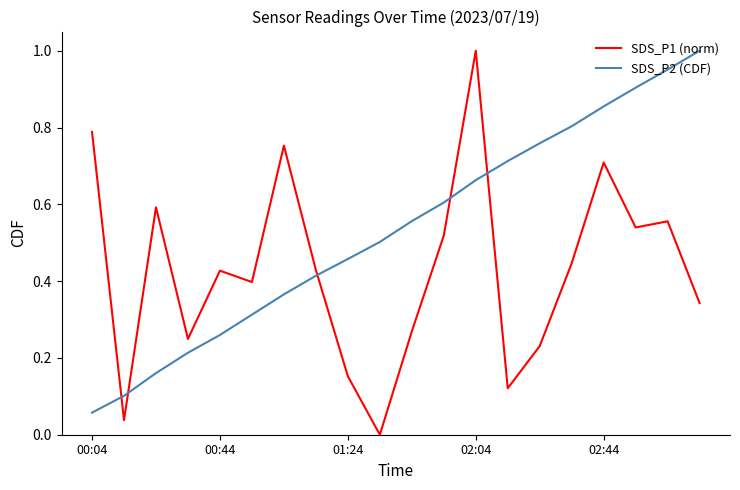

True or false: SDS_P1 (norm) and SDS_P2 (CDF) cross at least once.

True